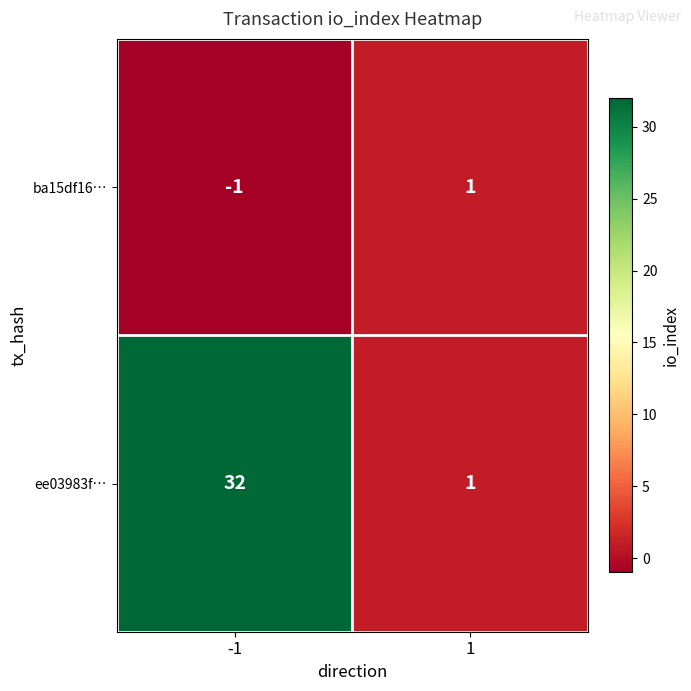

What is the difference between the maximum and minimum values in the ee03983f… series?

31